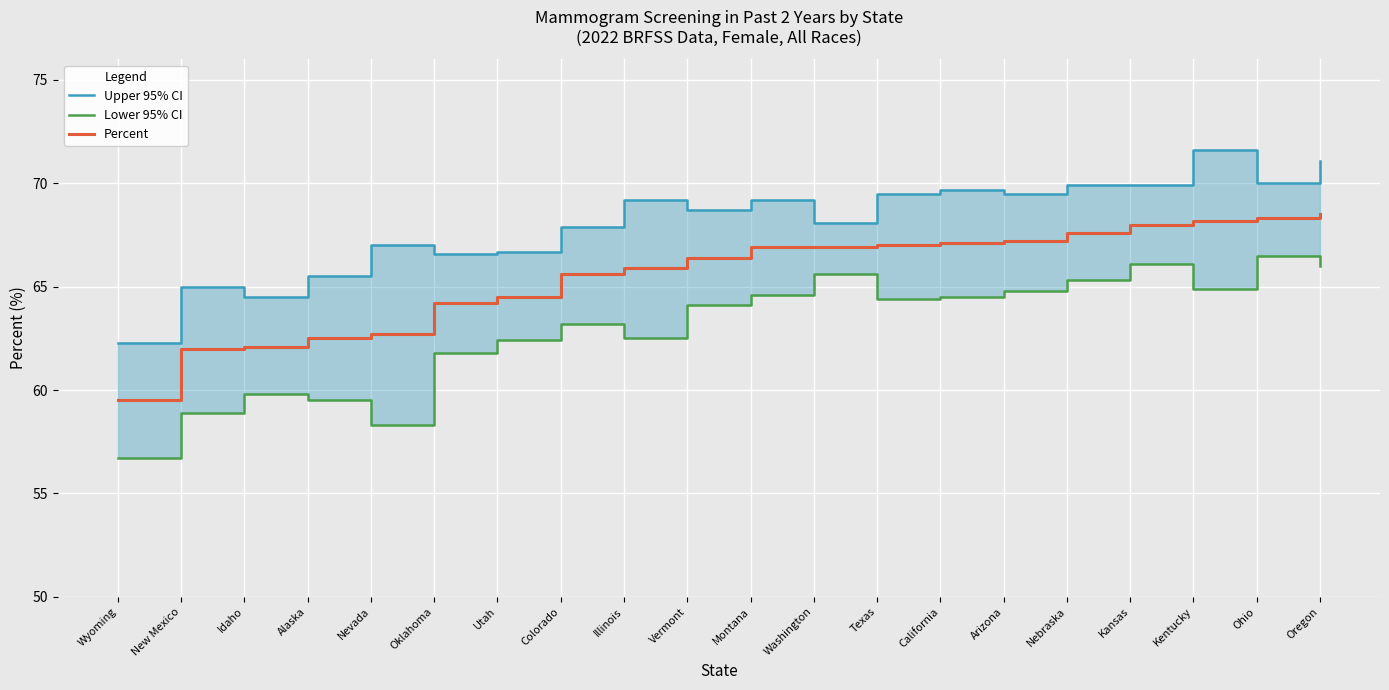

At which label is Percent closest to 64?

Oklahoma